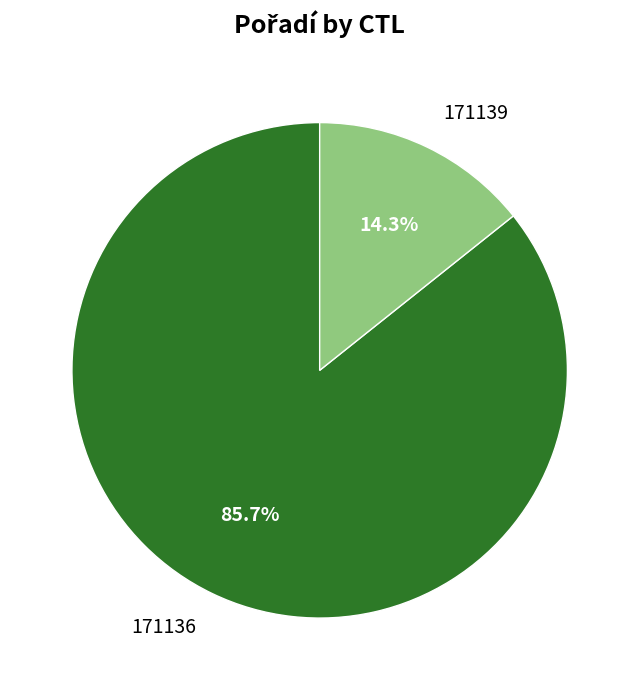

To the nearest percent, what portion does 171136 represent?

86%